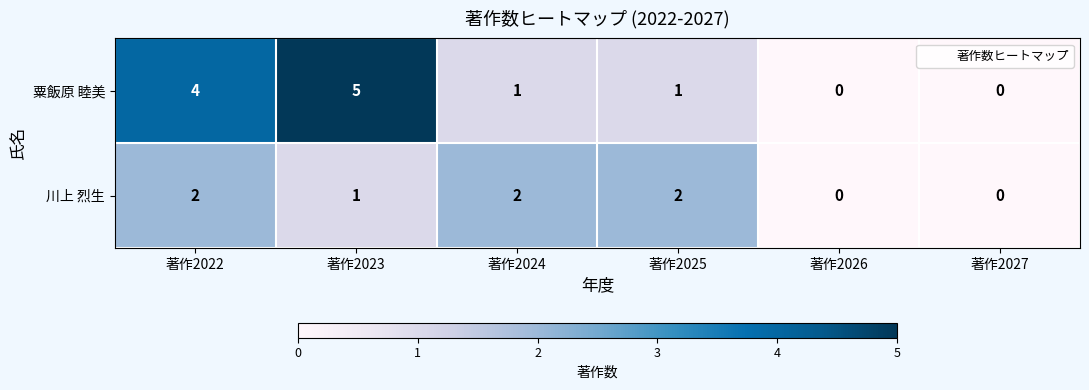

What is the difference between the maximum and minimum values in the 粟飯原 睦美 series?

5